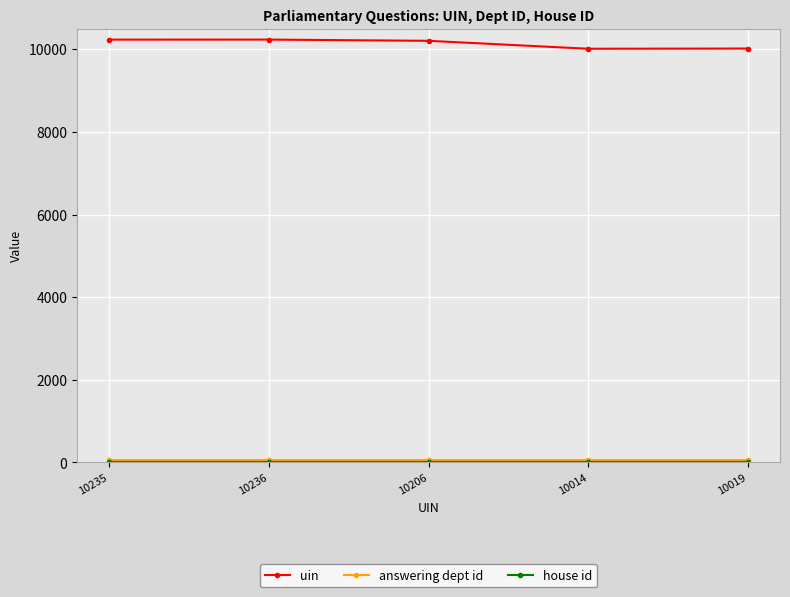

Does the chart display data point markers on the line(s)?

Yes